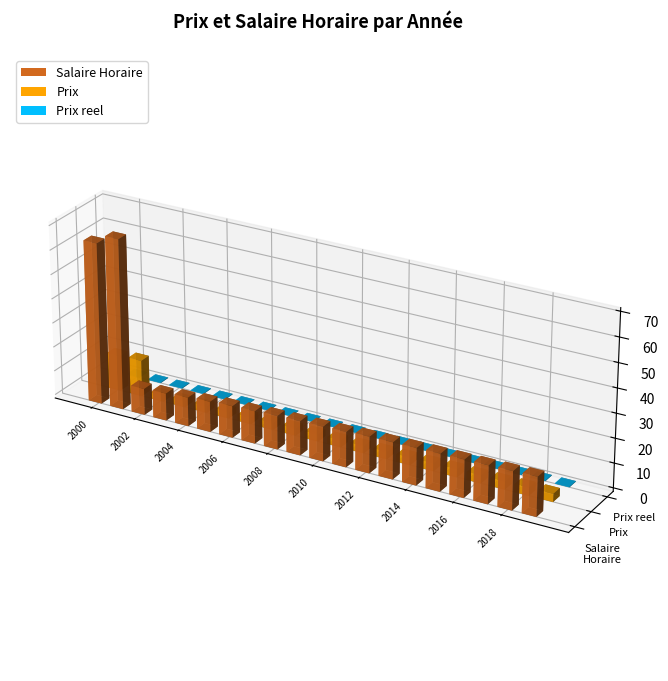

What is the approximate value of Salaire Horaire at 2006?

13.0